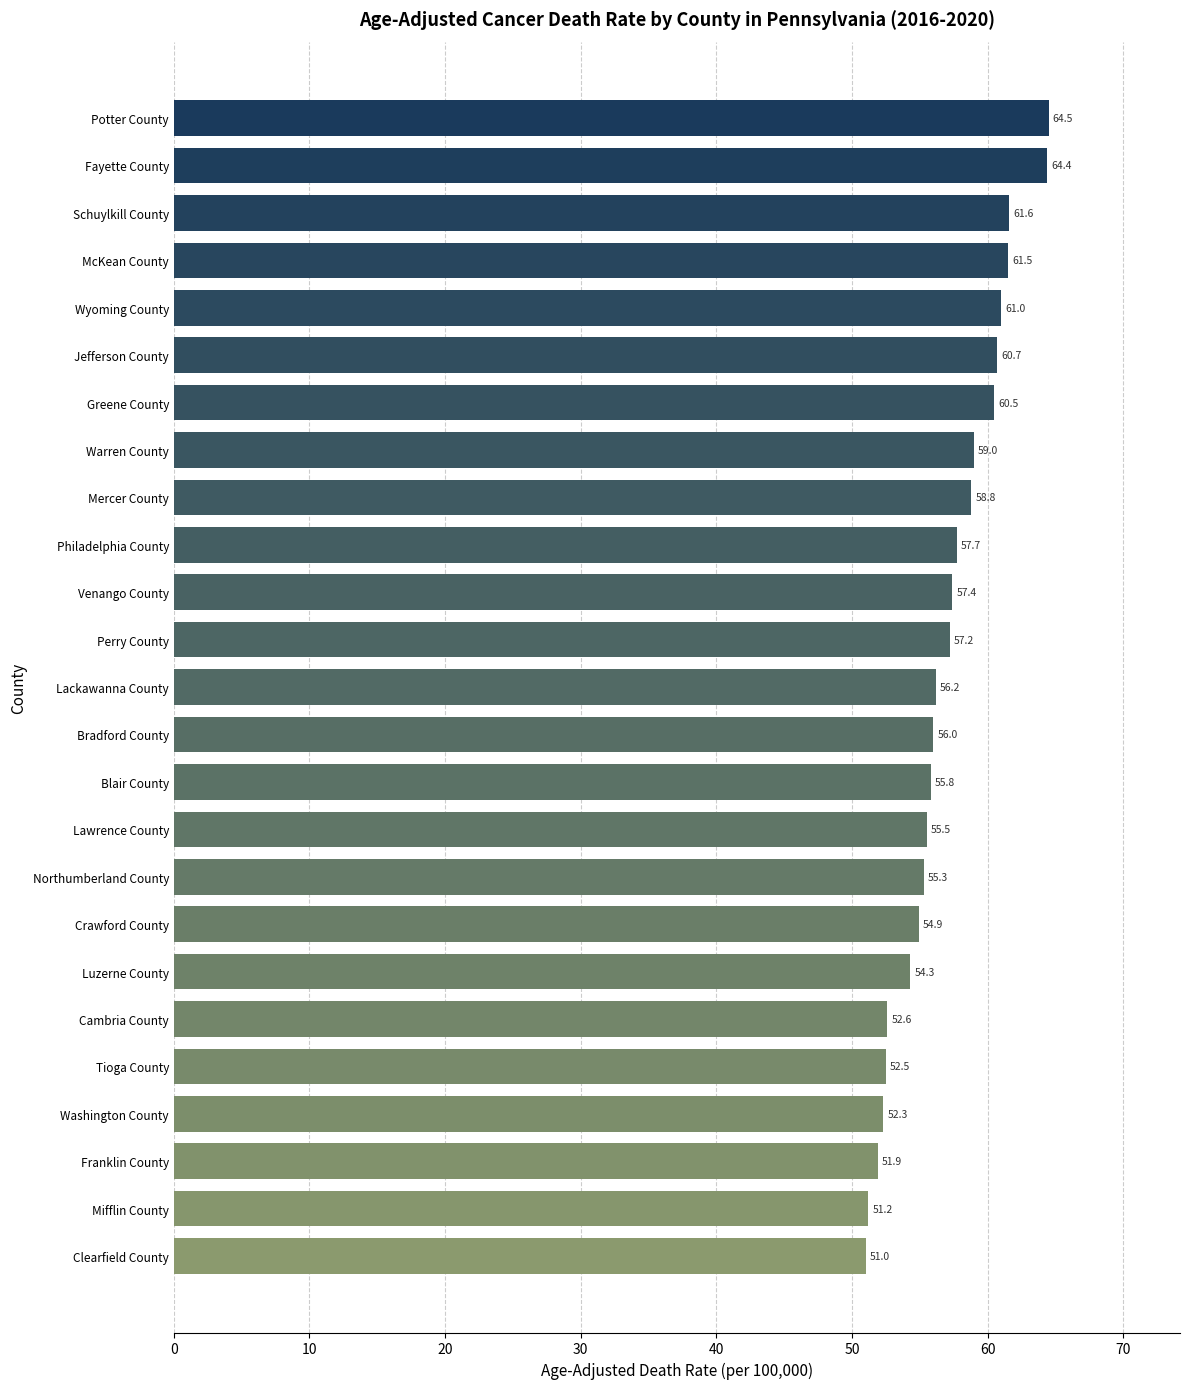

True or false: the data shows 52.6 at Cambria County.

True